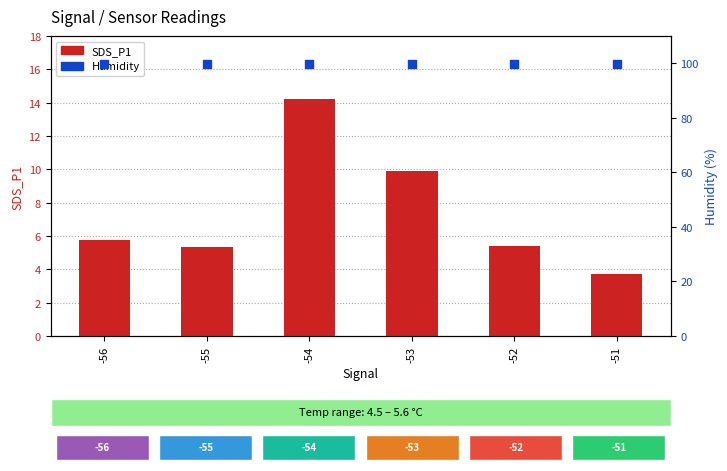

At which category is the sum across all series the highest?

-54